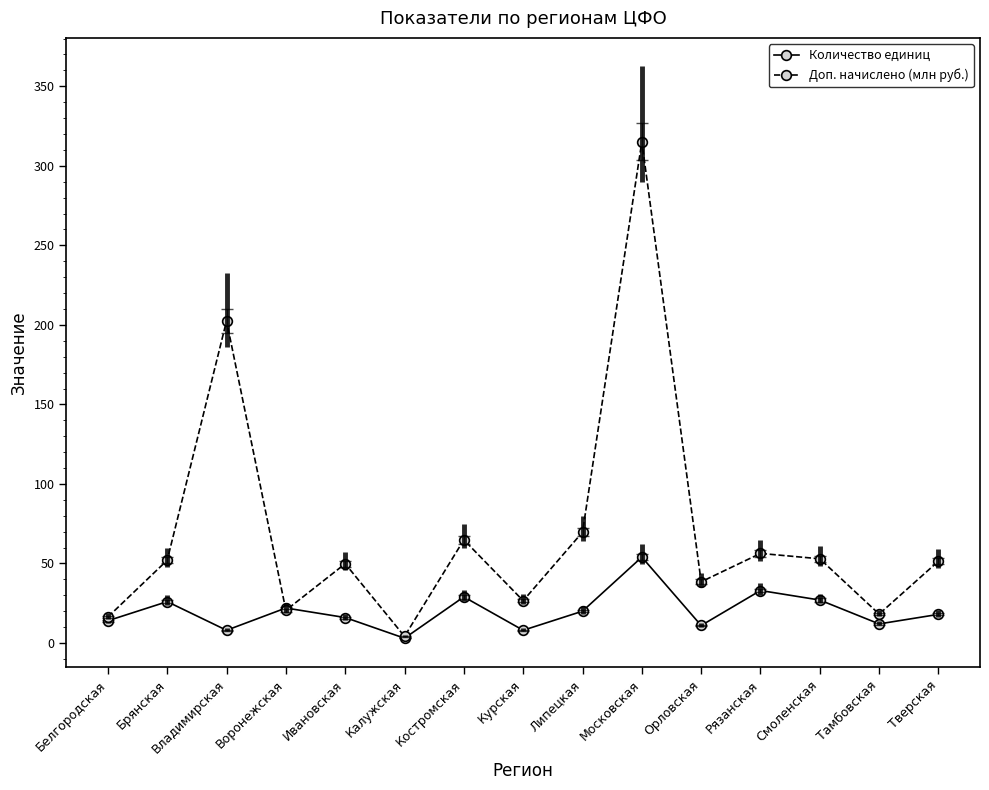

What is the maximum value shown in the chart?

315.2